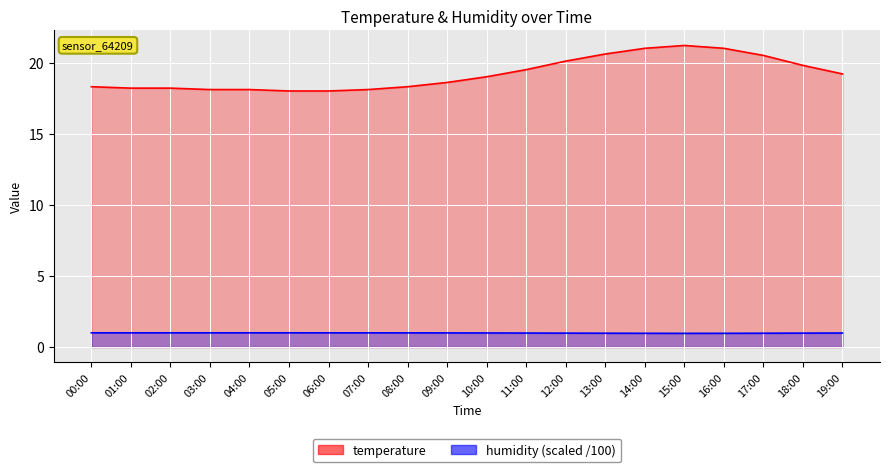

Reading right to left, what are all the values shown in this chart?

temperature: 19.2	19.8	20.5	21.0	21.2	21.0	20.6	20.1	19.5	19.0	18.6	18.3	18.1	18.0	18.0	18.1	18.1	18.2	18.2	18.3
humidity: 1.0	1.0	1.0	1.0	1.0	1.0	1.0	1.0	1.0	1.0	1.0	1.0	1.0	1.0	1.0	1.0	1.0	1.0	1.0	1.0